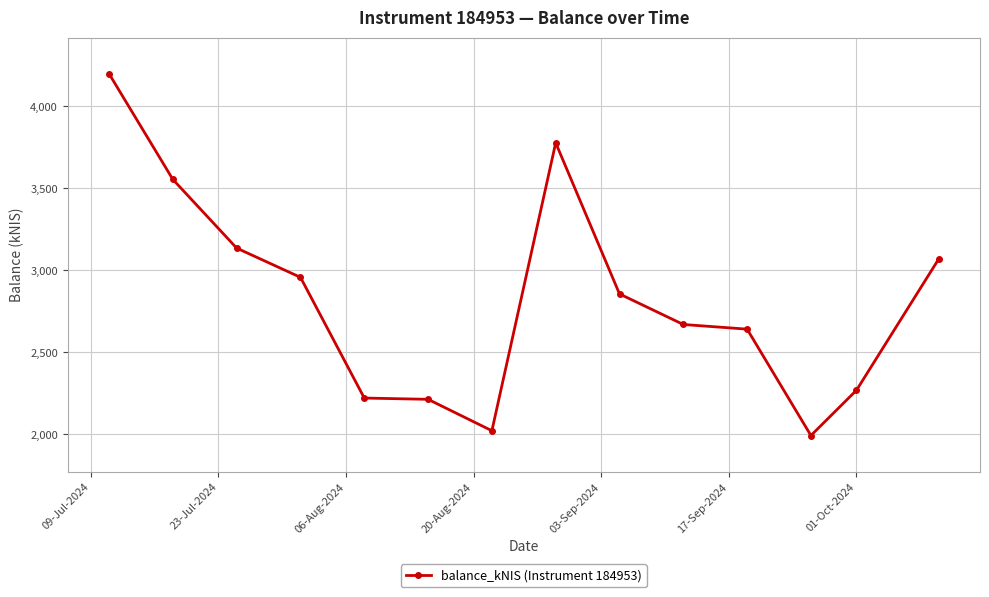

What is the minimum value shown in the chart?

1992.4